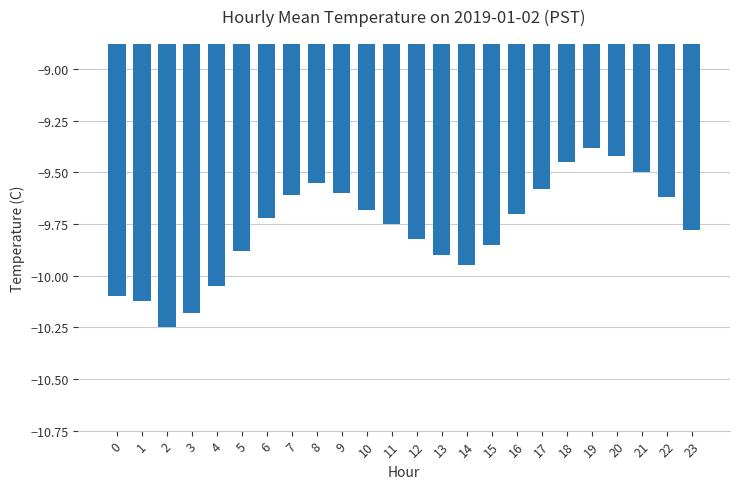

Is it true that the value at 16 is -9.7?

True